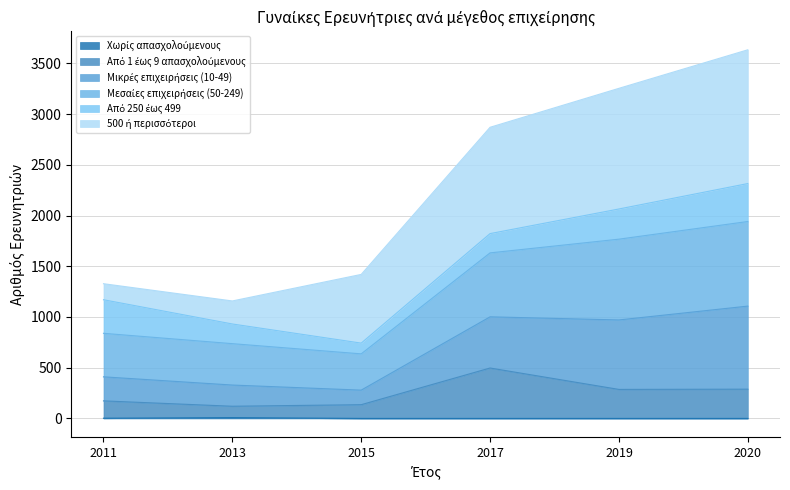

What is the value of the Μεσαίες επιχειρήσεις (50-249) point at the 4th from the left?

1631.9